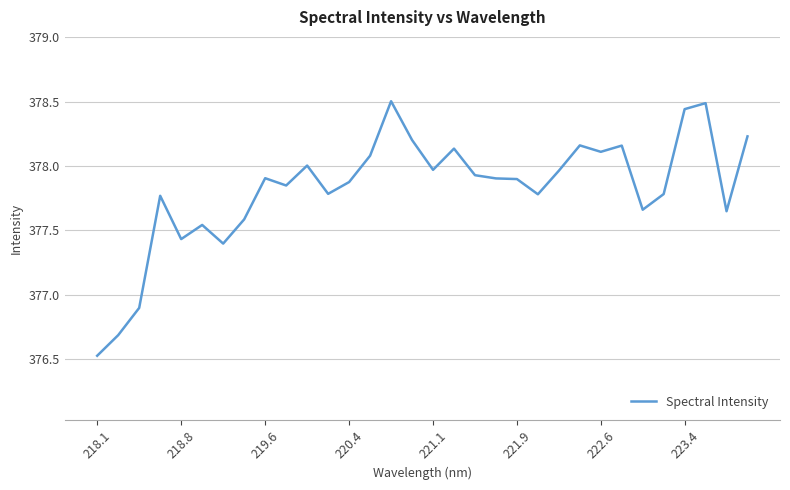

What is the greatest value displayed?

378.5